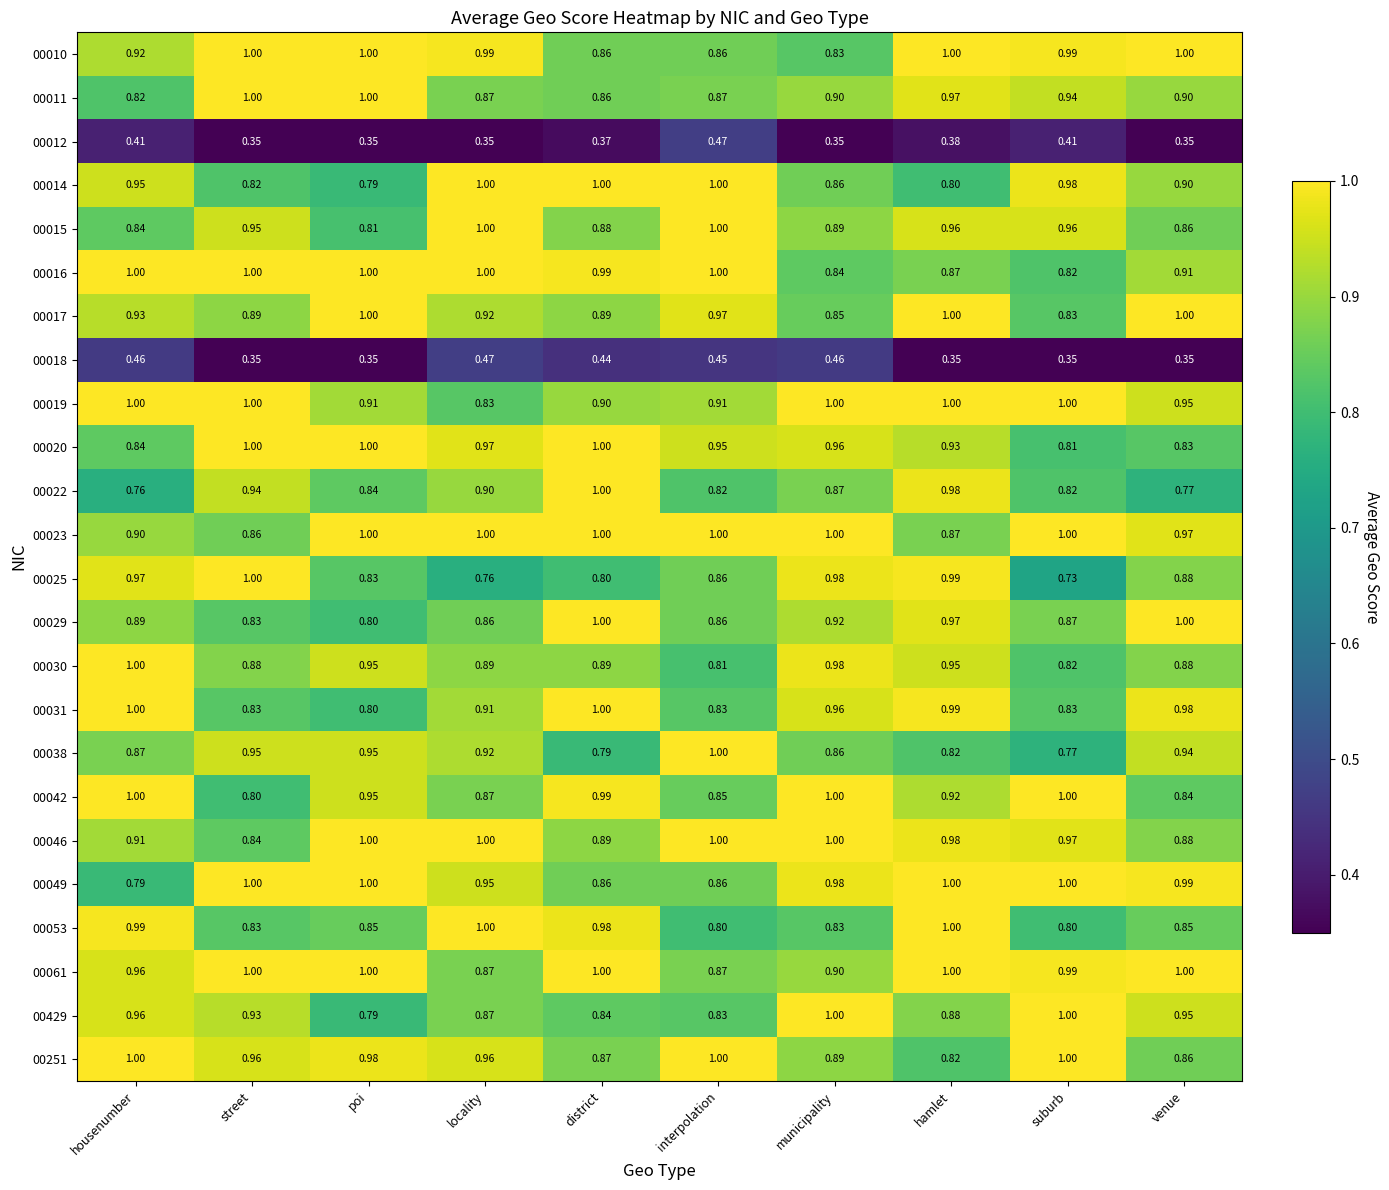

Where is 00031 nearest to the value 0?

poi